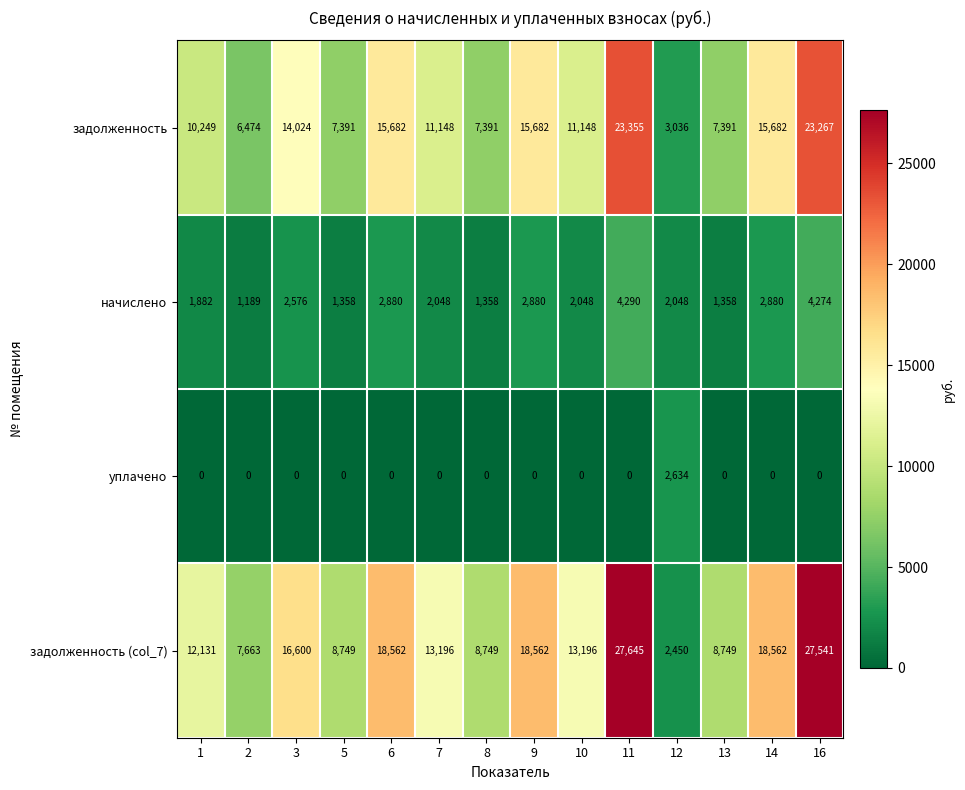

Which series changed the most between 1 and 8?

задолженность (col_7)